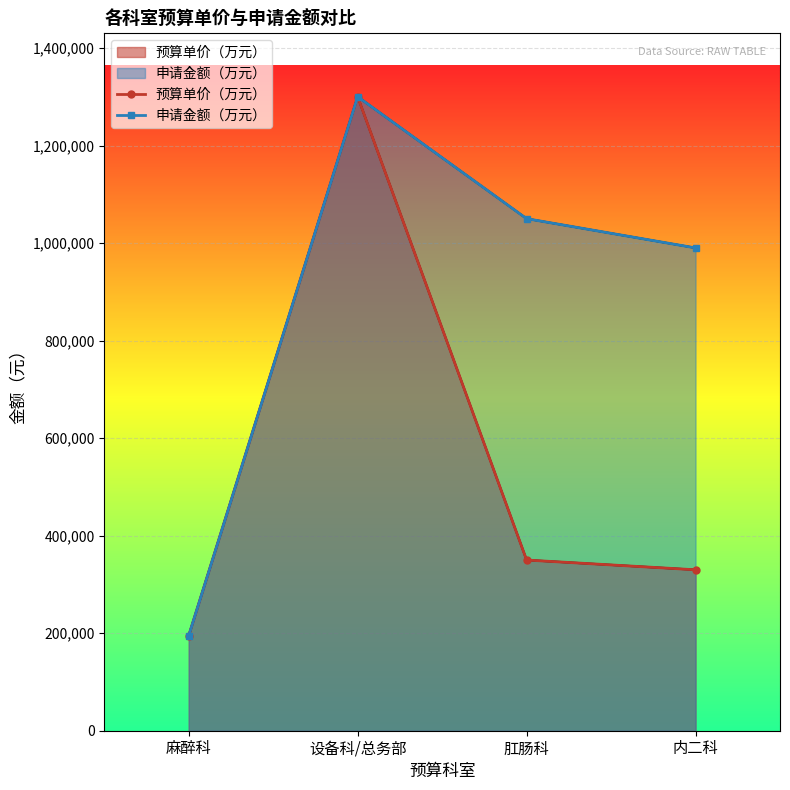

How many data points in 申请金额（万元） are above 1050000?

1